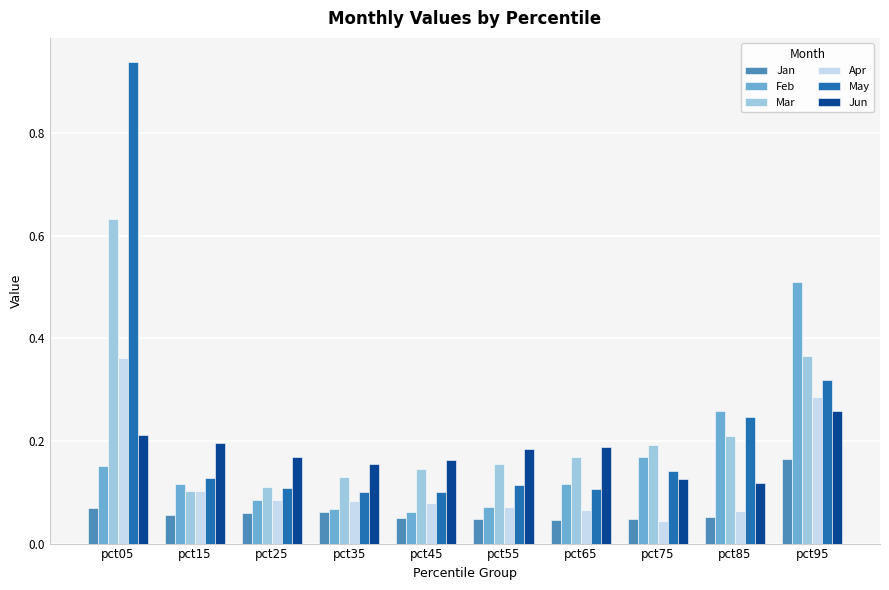

Which series has the widest spread of values?

May